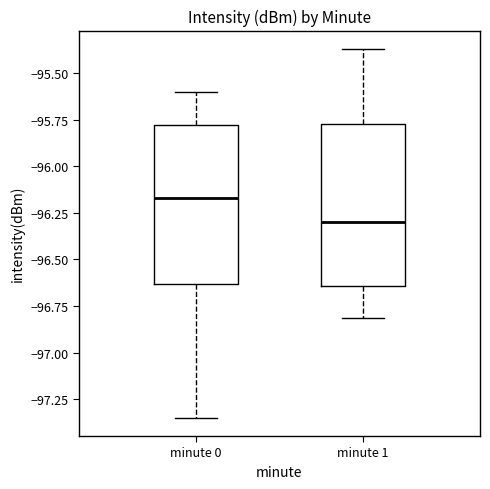

Reading left to right, read every box against the y-axis: the position of its median line, the range the box covers, and the ends of its whiskers. The values are not printed on the chart, so give them approximately, as read against the axis.

minute 0: median -96.15, box -96.65 to -95.80, whiskers -97.35 to -95.60
minute 1: median -96.30, box -96.65 to -95.75, whiskers -96.80 to -95.35